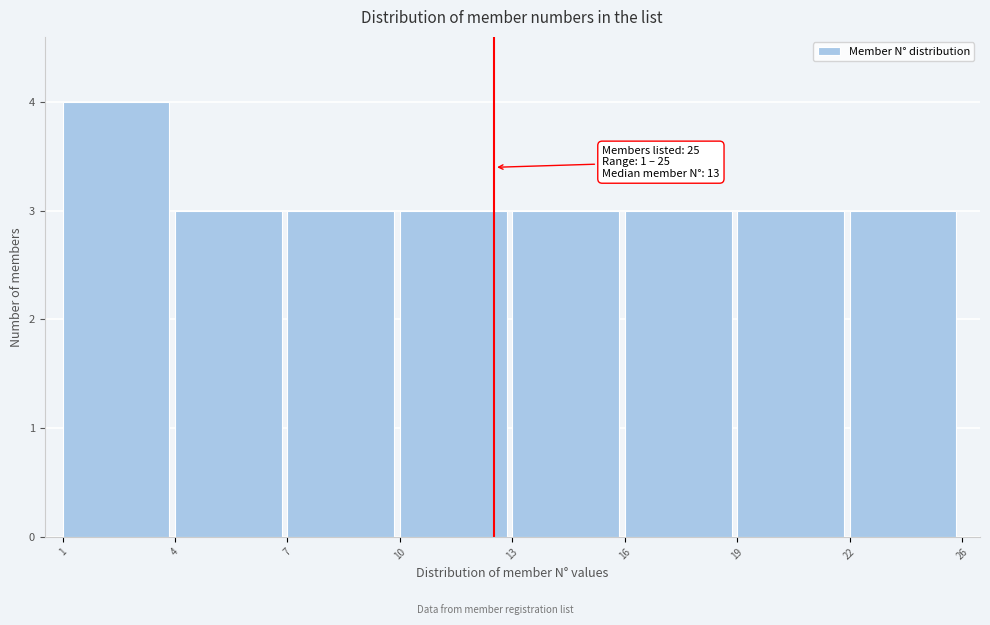

Reading right to left, what are all the values shown in this chart?

22=3	19=3	16=3	13=3	10=3	7=3	4=3	1=4